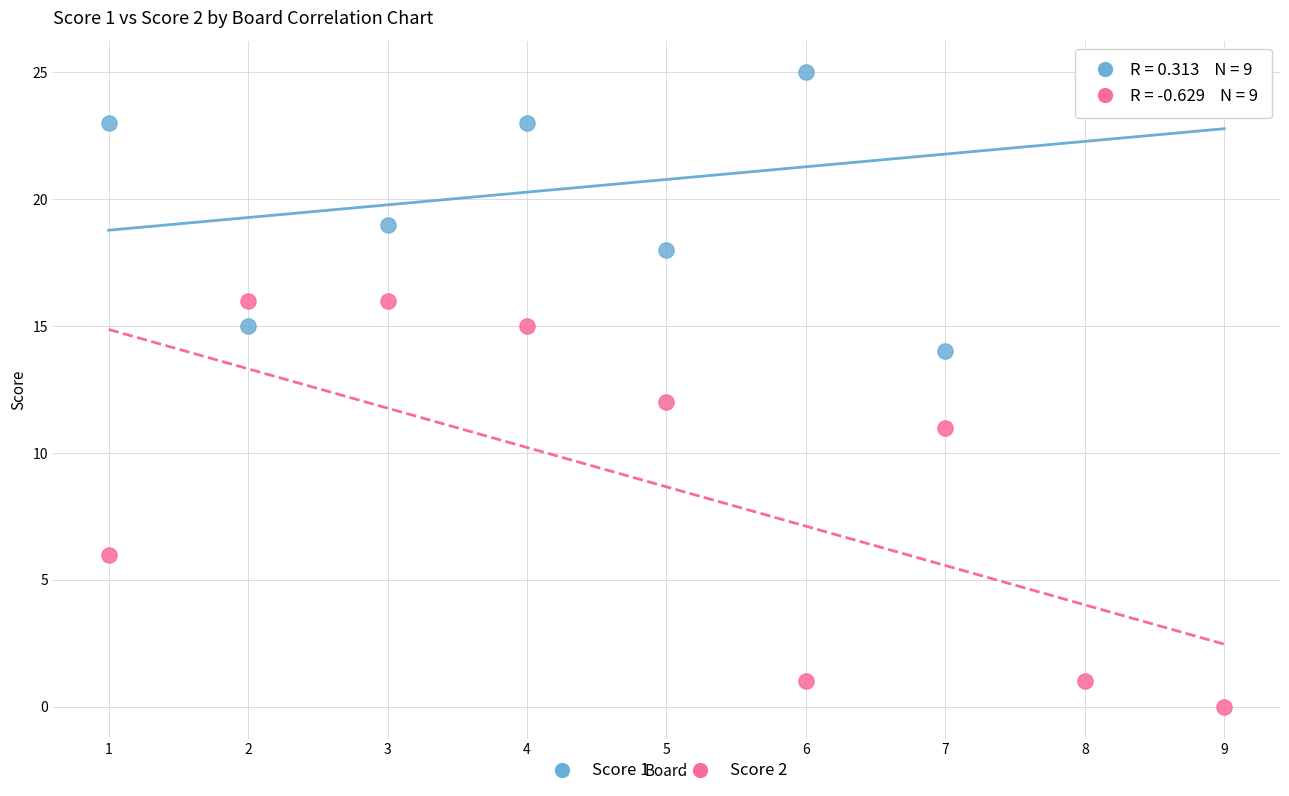

Across all data points, what is the range of X values (max minus min)?

8